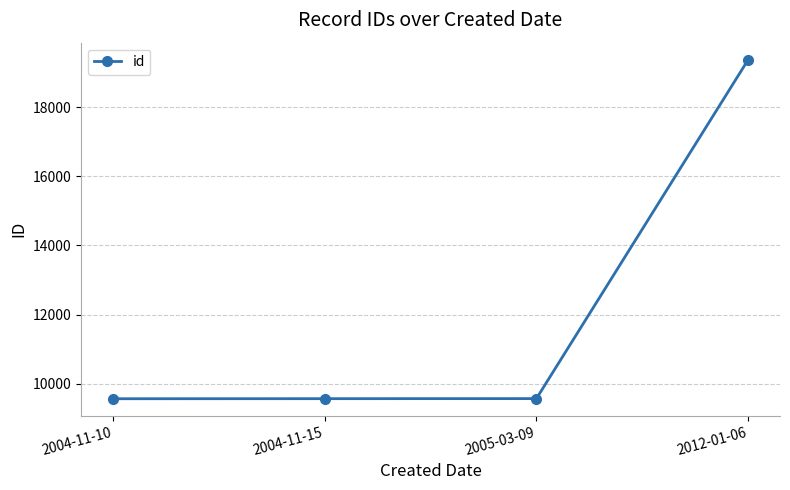

What is the ratio of the value at 2004-11-10 to the value at 2004-11-15?

1.0